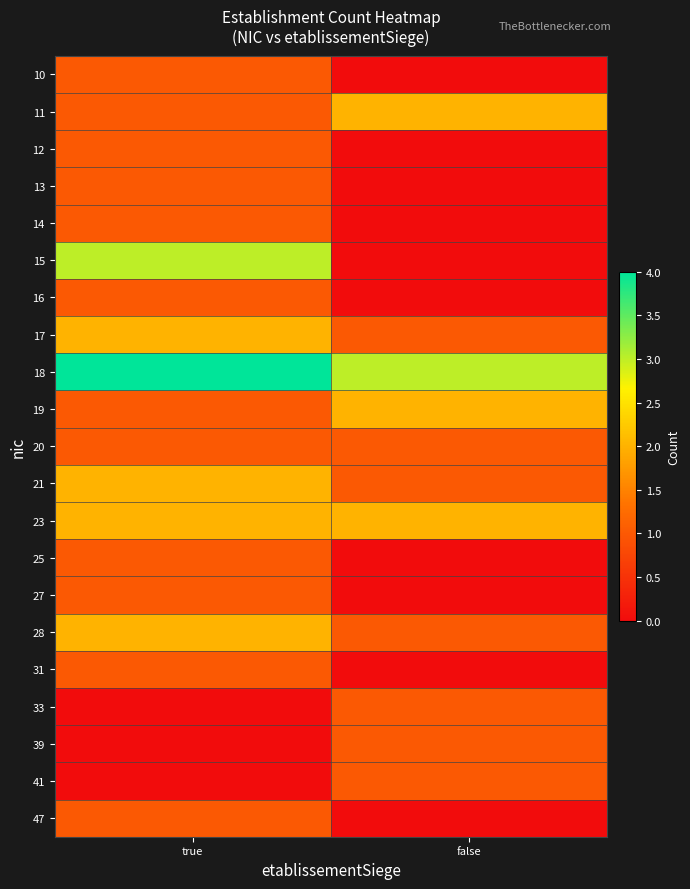

What is the difference between the highest and lowest values at false?

3